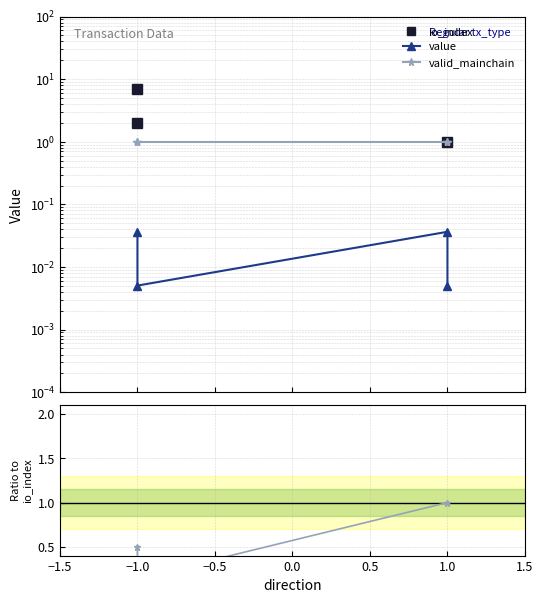

What position from the left is −1.5?

1